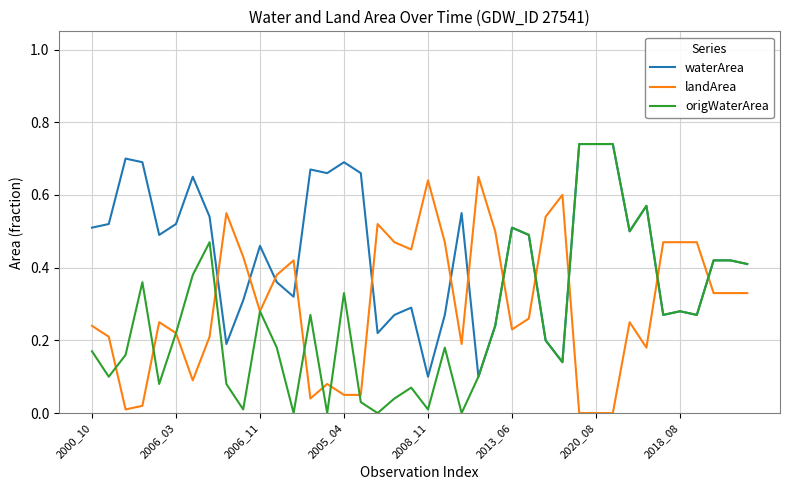

Which series has the widest spread of values?

origWaterArea